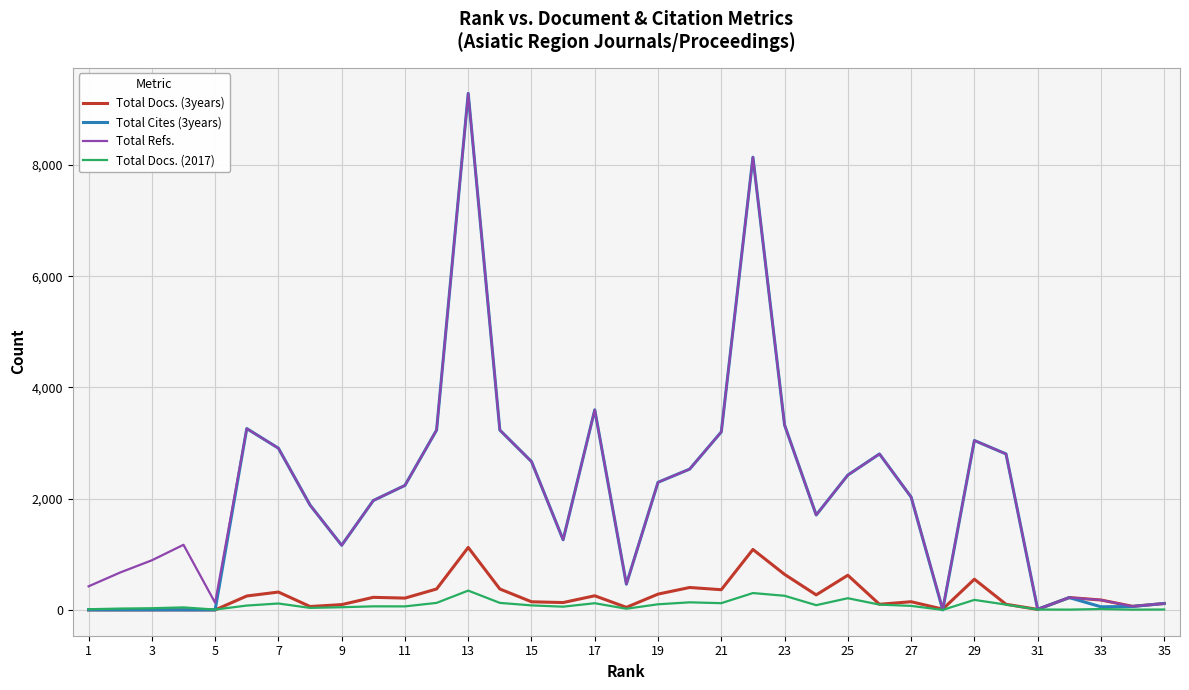

What is the difference between the maximum and minimum values in the Total Cites (3years) series?

9289